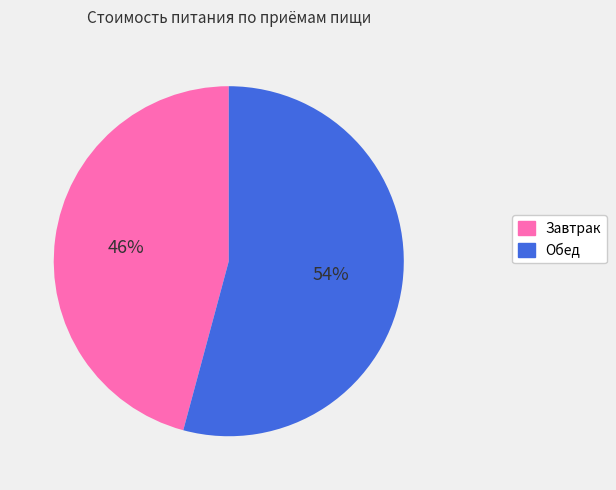

What is the smallest slice in the pie chart?

Завтрак